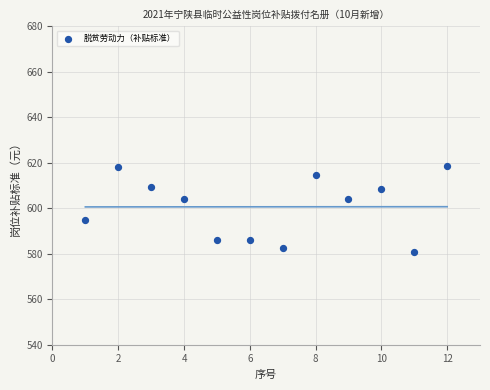

What is the average X value?

6.5